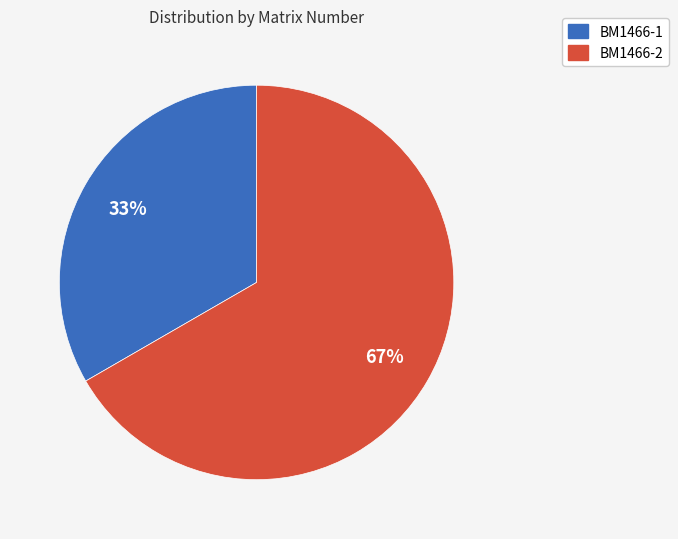

To the nearest percent, what percentage of the pie is BM1466-1?

33%